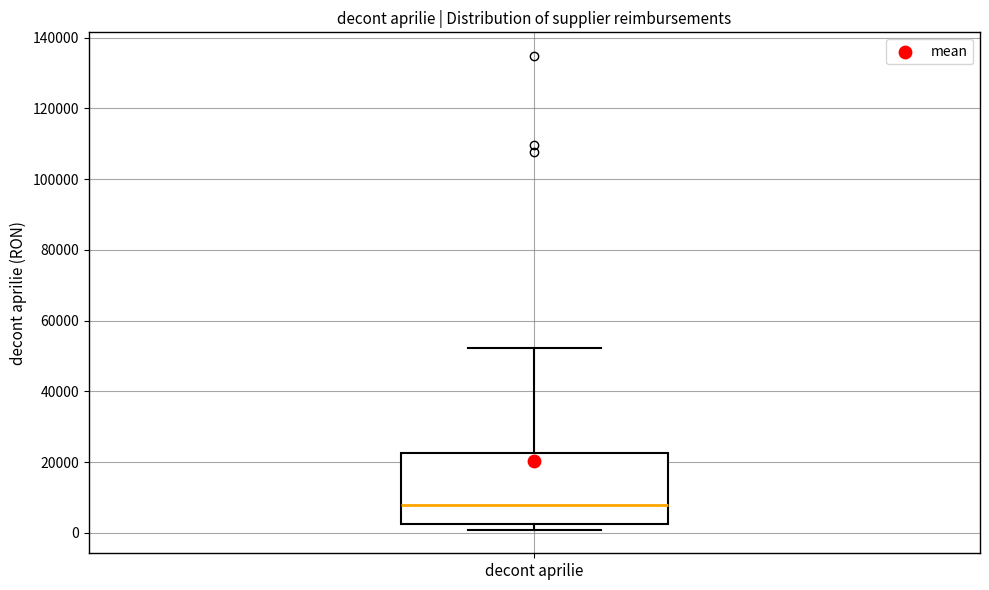

Where is the upper edge of the box for decont aprilie on the y-axis? The values are not printed on the chart, so give them approximately, as read against the axis.

22000